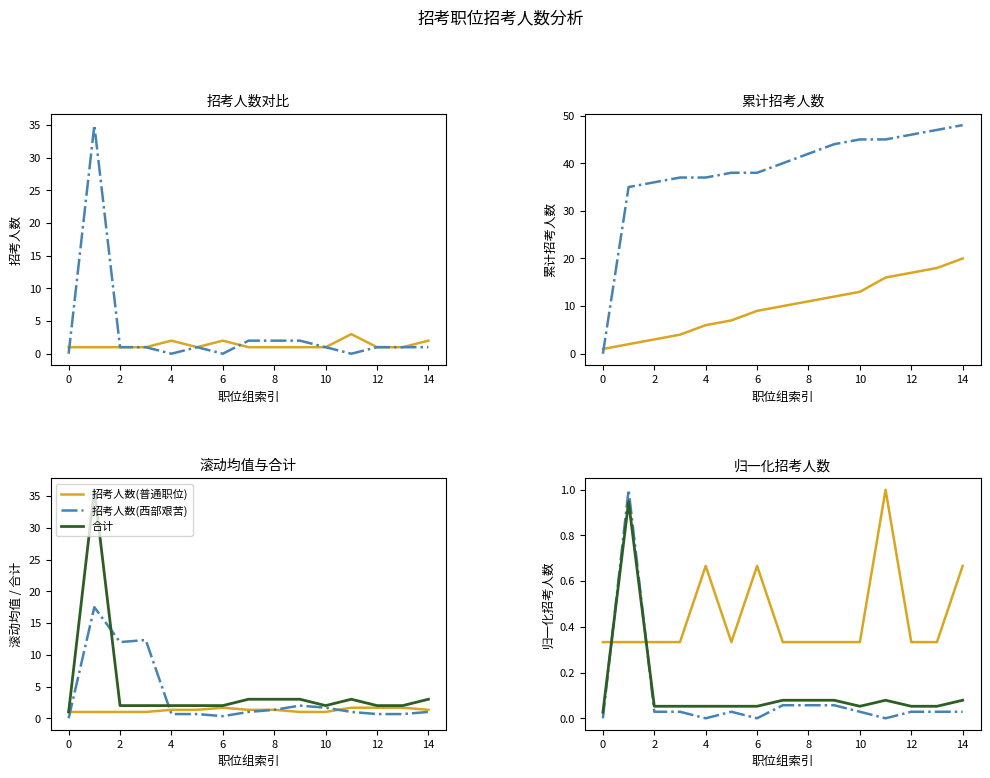

True or false: 招考人数(西部艰苦) has more than 2 points higher than both neighbors.

False